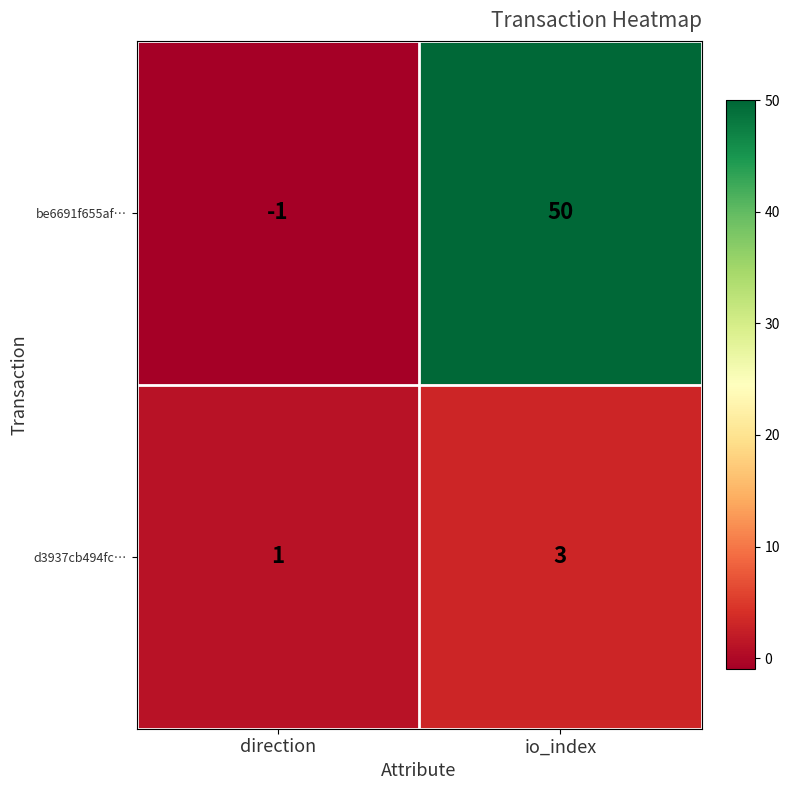

Which series has the widest spread of values?

be6691f655af…